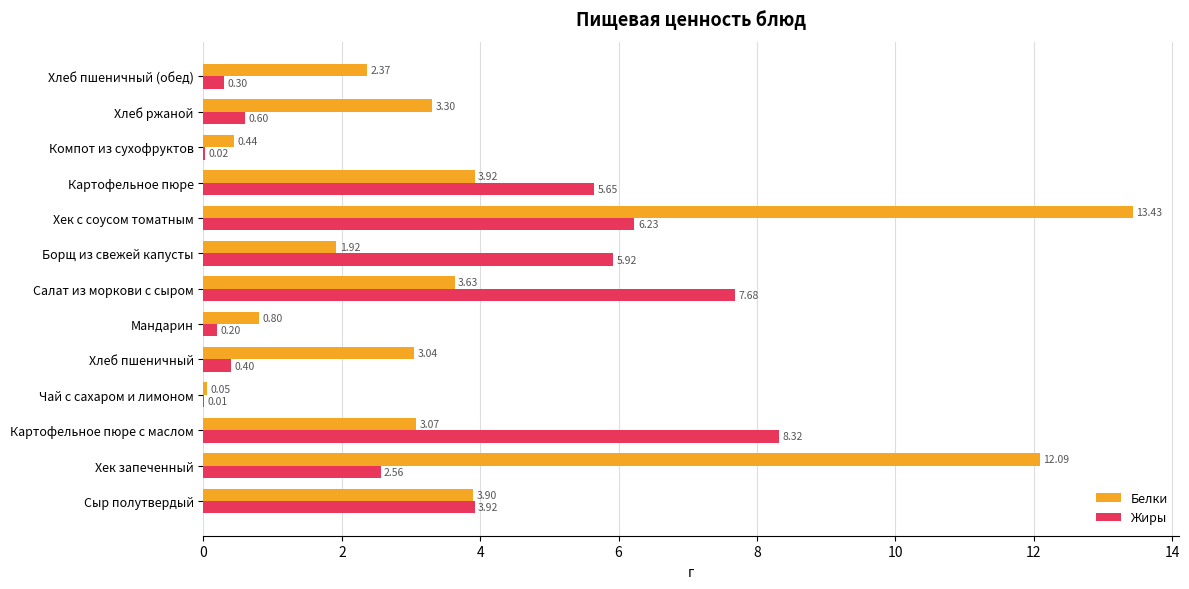

Between Мандарин and Салат из моркови с сыром, which series saw the biggest shift?

Жиры